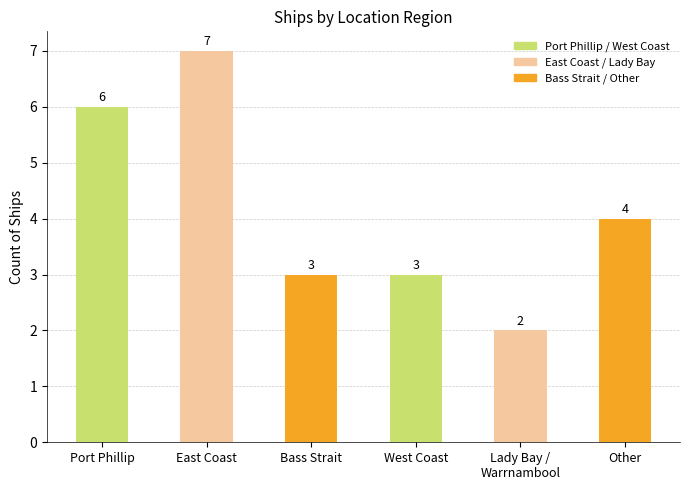

What is the difference between the maximum and minimum values?

5